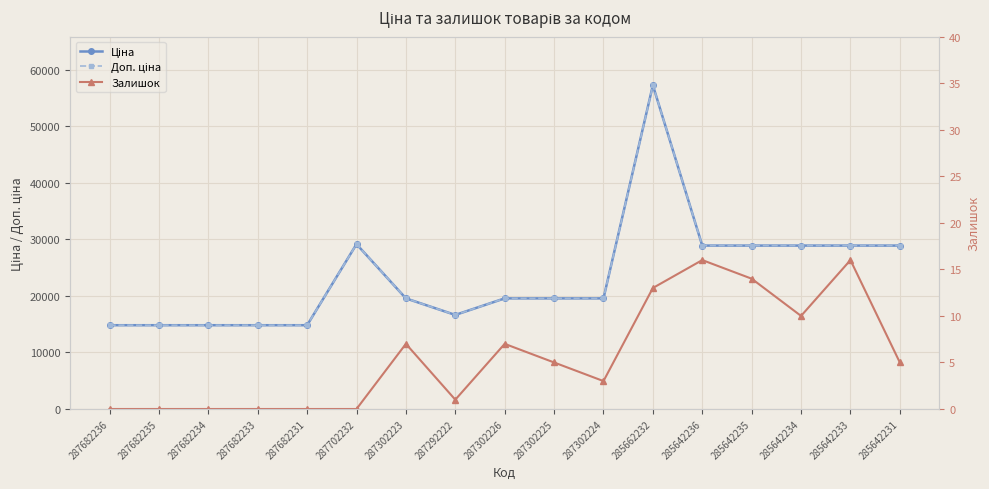

List the series in order of their peak value, lowest first.

Залишок, Ціна, Доп. ціна